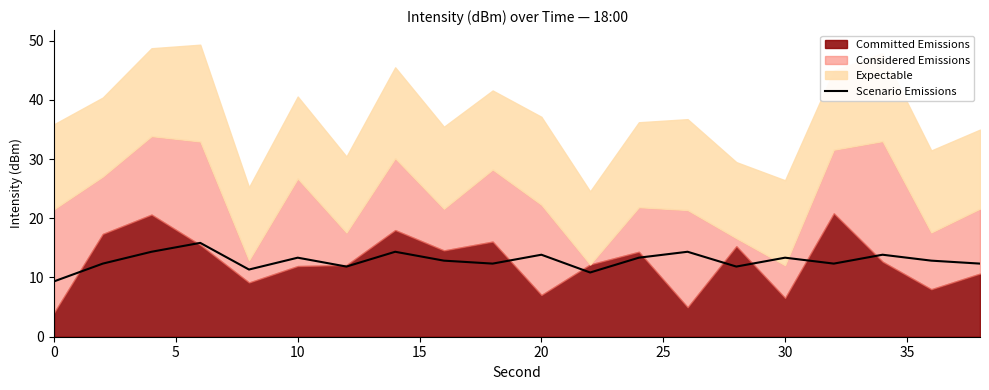

What is the highest value of the Scenario Emissions series?

15.8